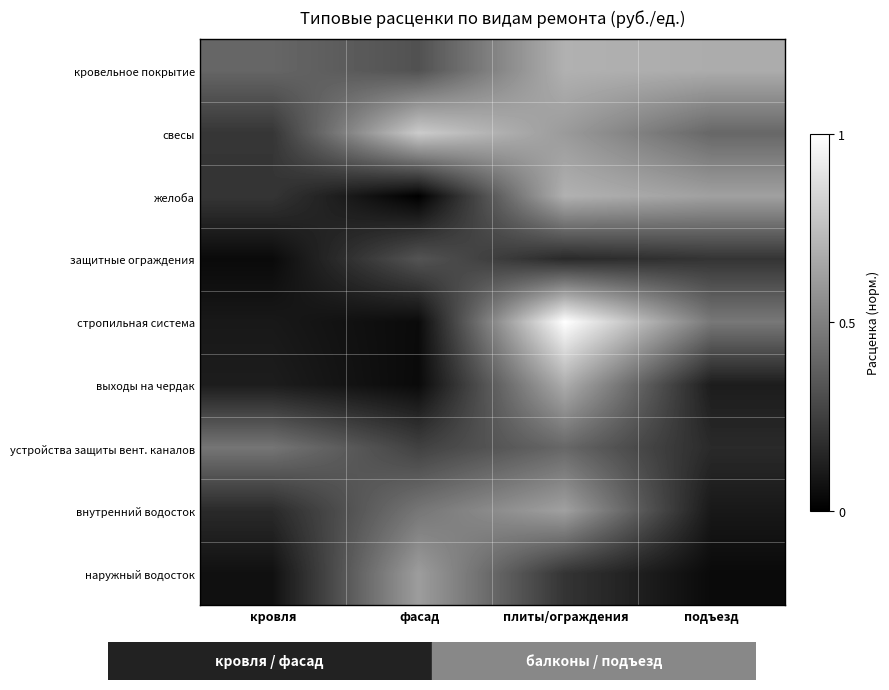

At фасад, list the series in order from smallest to largest.

желоба, выходы на чердак, стропильная система, устройства защиты вент. каналов, кровельное покрытие, защитные ограждения, внутренний водосток, наружный водосток, свесы